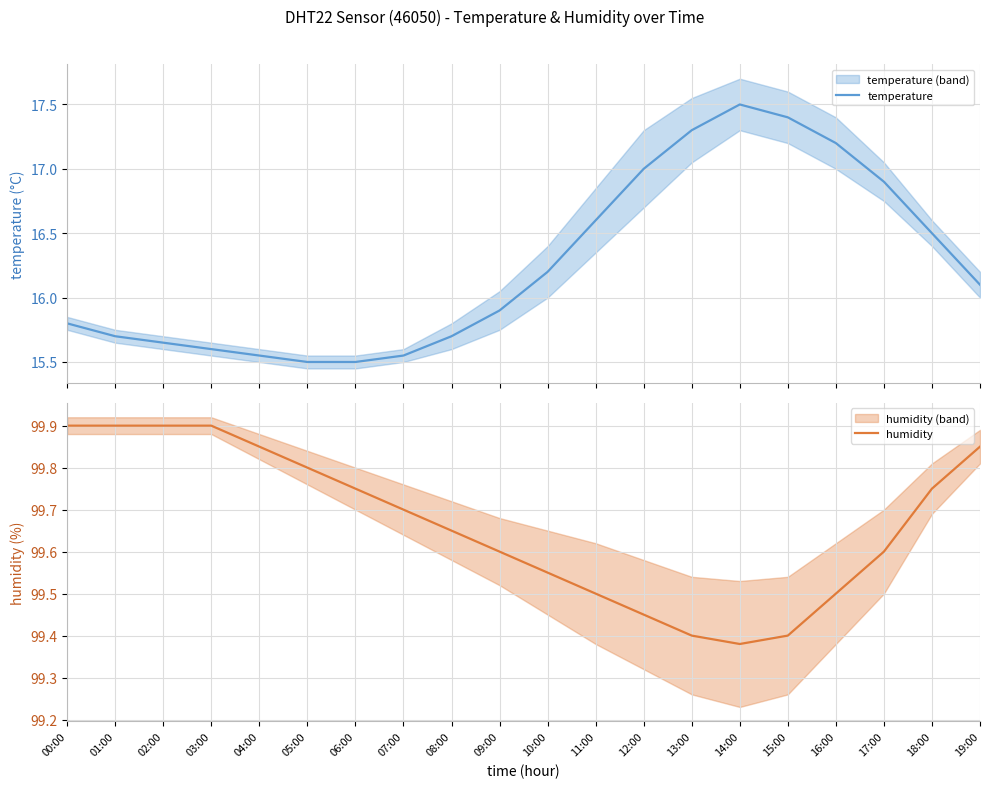

The value of humidity at 03:00 is 69.9. True or false?

False